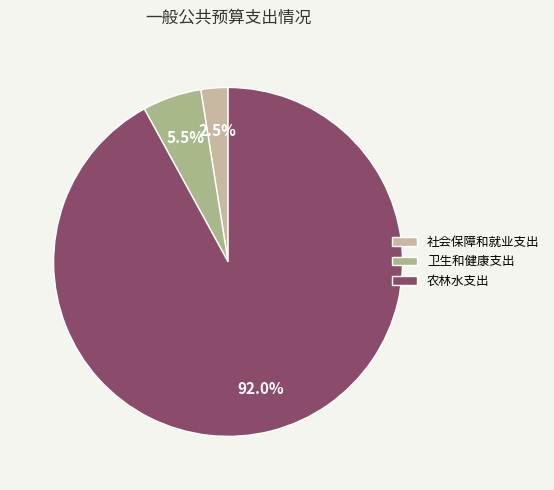

To the nearest percent, what is the difference between the 农林水支出 and 社会保障和就业支出 slice percentages?

90%